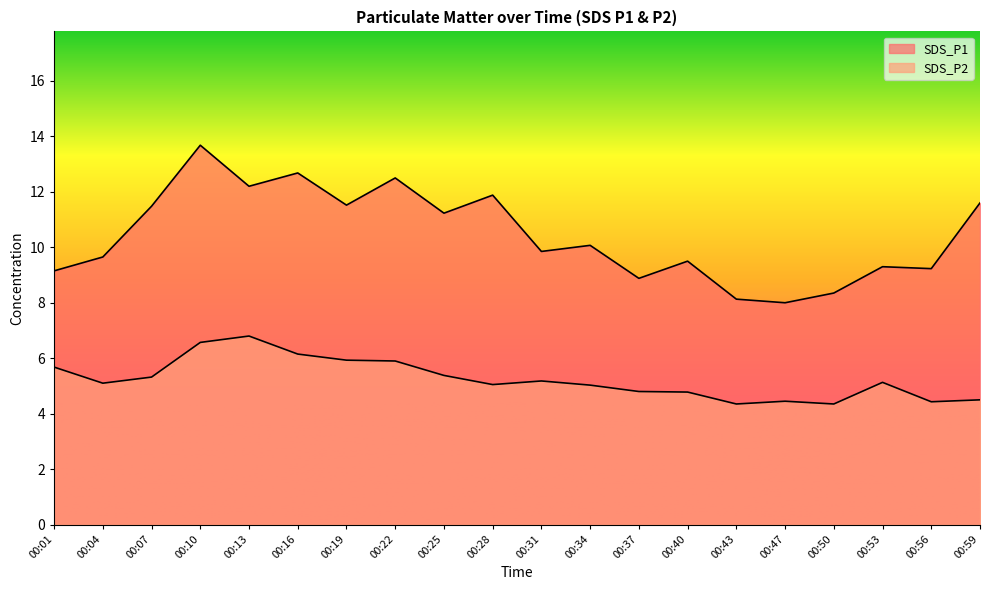

What is the sum of the SDS_P1 values at 00:25 and 00:28?

23.1